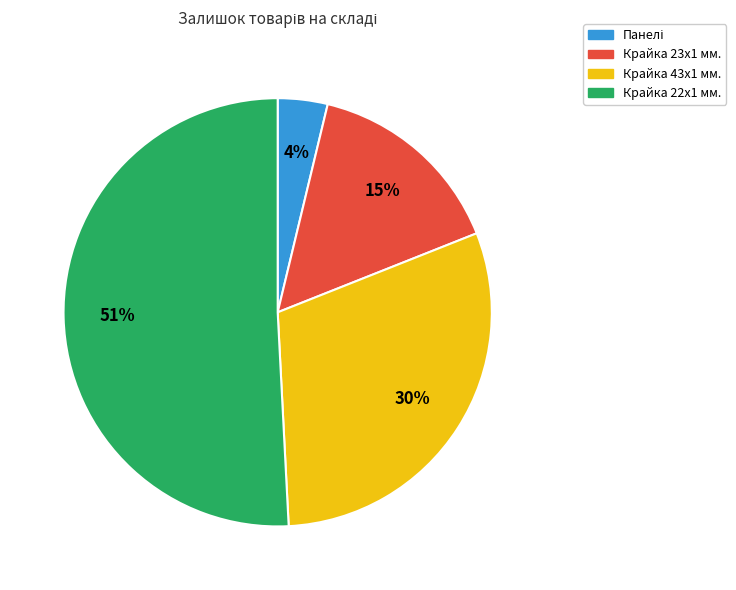

To the nearest percent, what is the difference between the largest and smallest slice percentages?

47%